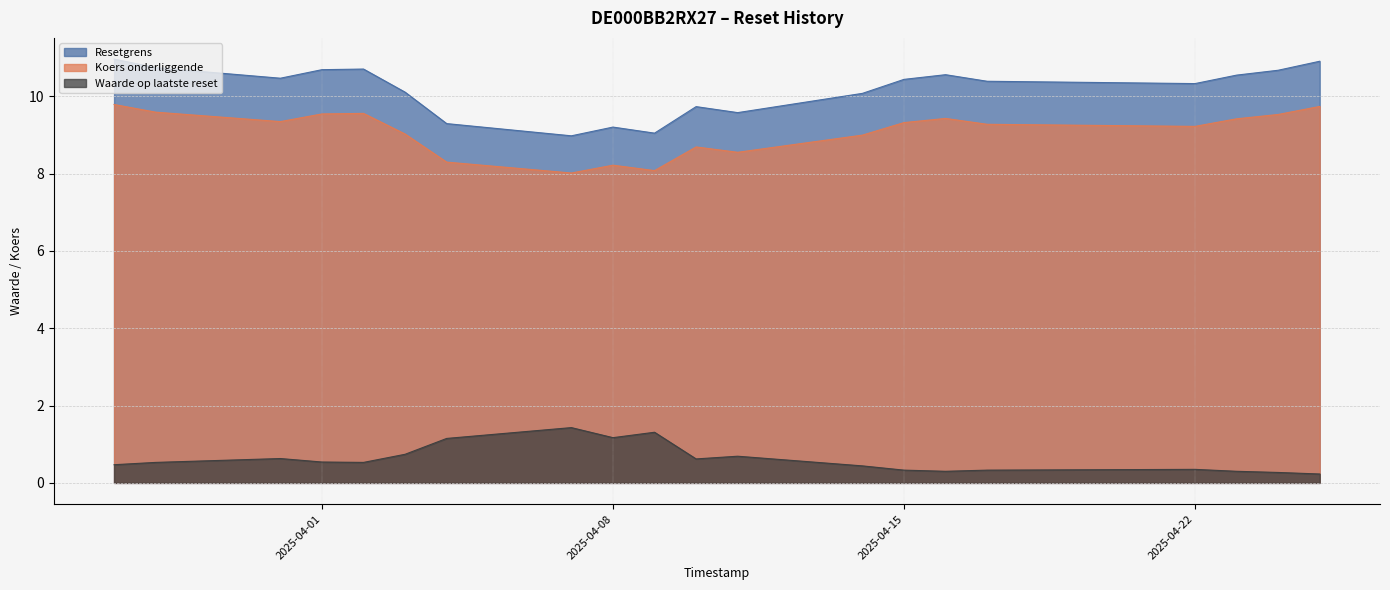

Reading left to right, transcribe all the data shown in this chart.

Resetgrens: 2025-04-25=10.9	2025-04-24=10.7	2025-04-23=10.5	2025-04-22=10.3	2025-04-17=10.4	2025-04-16=10.6	2025-04-15=10.4	2025-04-14=10.1	2025-04-11=9.6	2025-04-10=9.7	2025-04-09=9.0	2025-04-08=9.2	2025-04-07=9.0	2025-04-04=9.3	2025-04-03=10.1	2025-04-02=10.7	2025-04-01=10.7	2025-03-31=10.5	2025-03-28=10.7	2025-03-27=11.0
Koers onderliggende: 2025-04-25=9.7	2025-04-24=9.5	2025-04-23=9.4	2025-04-22=9.2	2025-04-17=9.3	2025-04-16=9.4	2025-04-15=9.3	2025-04-14=9.0	2025-04-11=8.6	2025-04-10=8.7	2025-04-09=8.1	2025-04-08=8.2	2025-04-07=8.0	2025-04-04=8.3	2025-04-03=9.0	2025-04-02=9.6	2025-04-01=9.5	2025-03-31=9.3	2025-03-28=9.6	2025-03-27=9.8
Waarde op laatste reset: 2025-04-25=0.2	2025-04-24=0.3	2025-04-23=0.3	2025-04-22=0.3	2025-04-17=0.3	2025-04-16=0.3	2025-04-15=0.3	2025-04-14=0.4	2025-04-11=0.7	2025-04-10=0.6	2025-04-09=1.3	2025-04-08=1.2	2025-04-07=1.4	2025-04-04=1.1	2025-04-03=0.7	2025-04-02=0.5	2025-04-01=0.5	2025-03-31=0.6	2025-03-28=0.5	2025-03-27=0.5